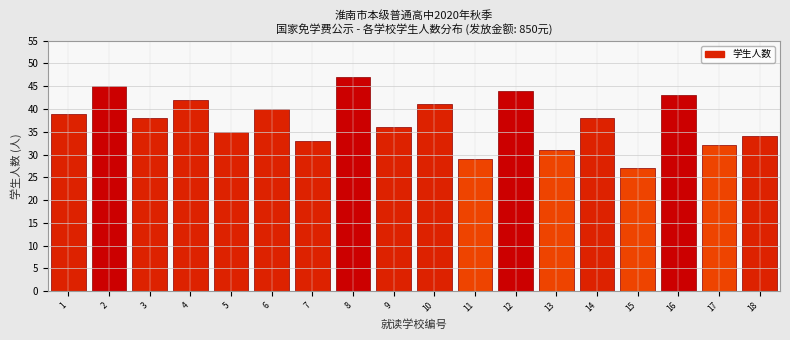

Reading right to left, extract all data points from this chart.

18=34	17=32	16=43	15=27	14=38	13=31	12=44	11=29	10=41	9=36	8=47	7=33	6=40	5=35	4=42	3=38	2=45	1=39